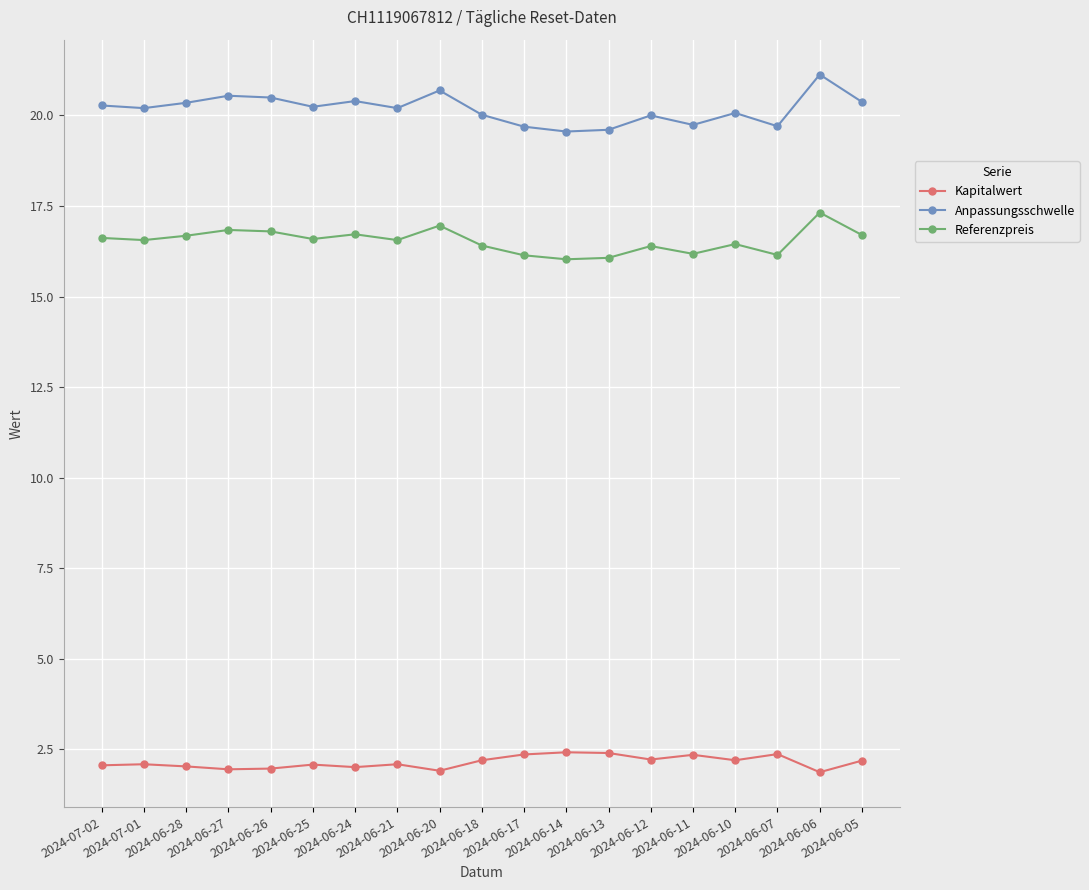

At how many categories does at least one series exceed 19?

19